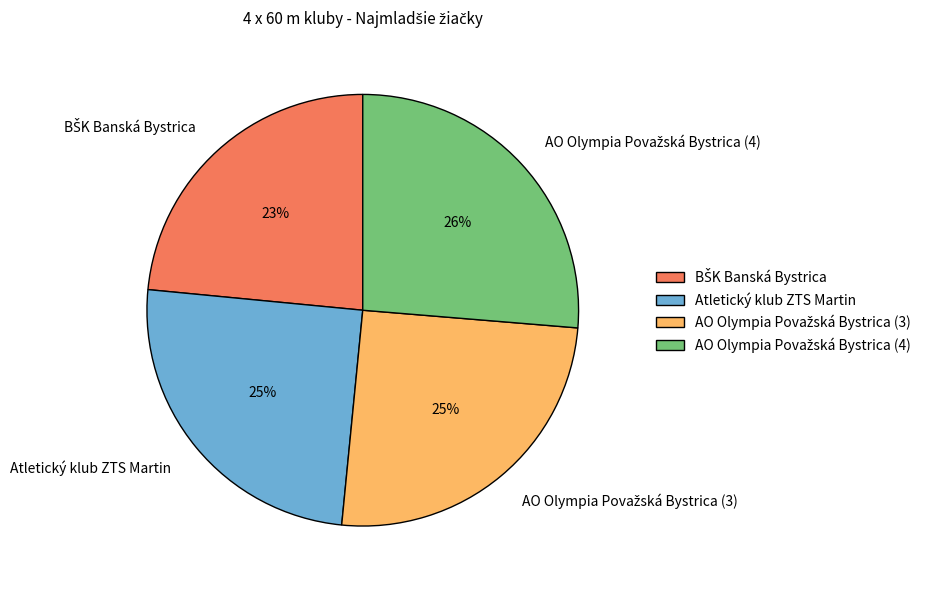

Does Atletický klub ZTS Martin represent more than half of the total?

No